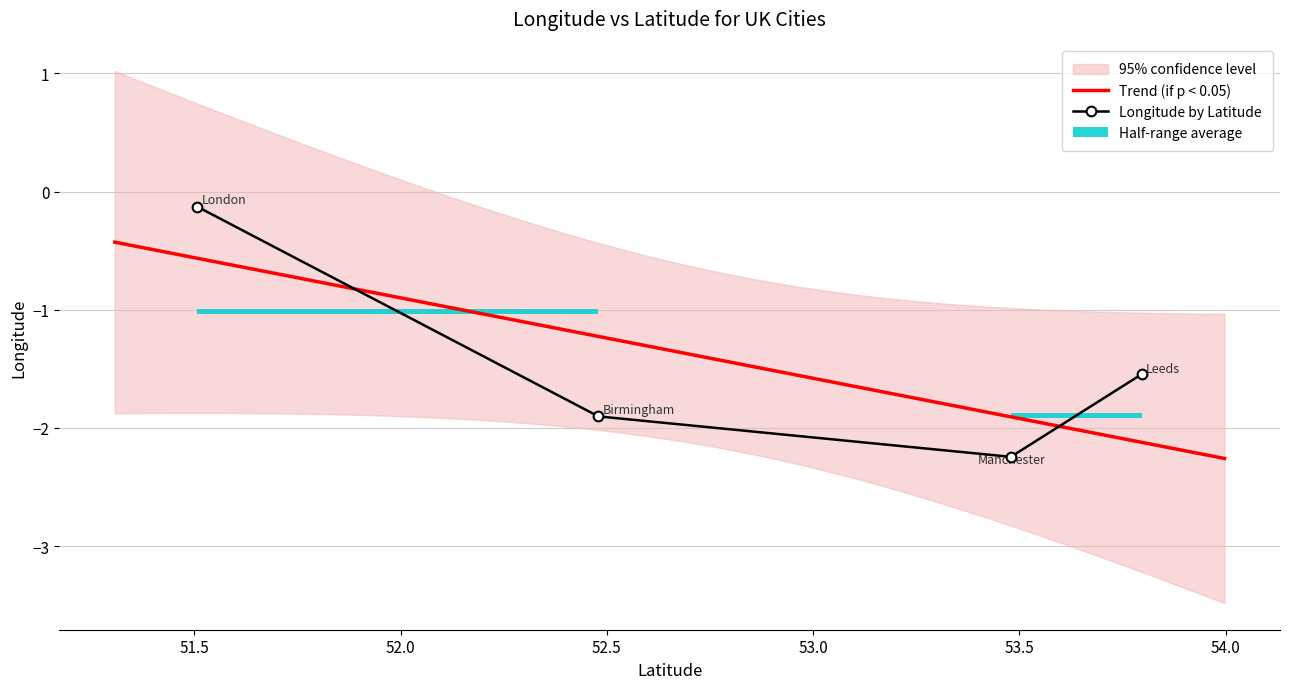

How many data points are above -1?

1